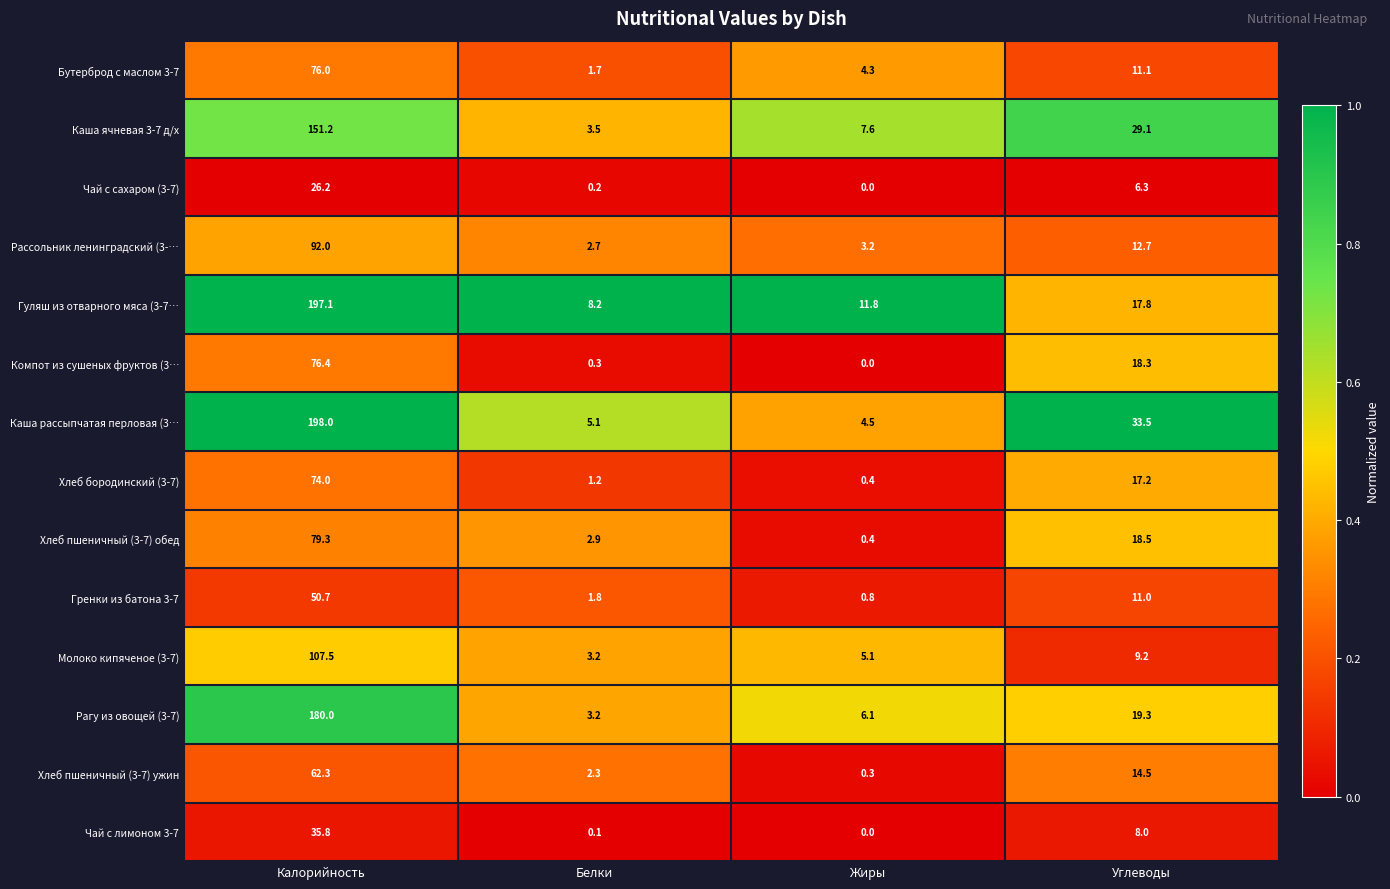

What is the difference between the maximum and minimum values in the Чай с лимоном 3-7 series?

35.8